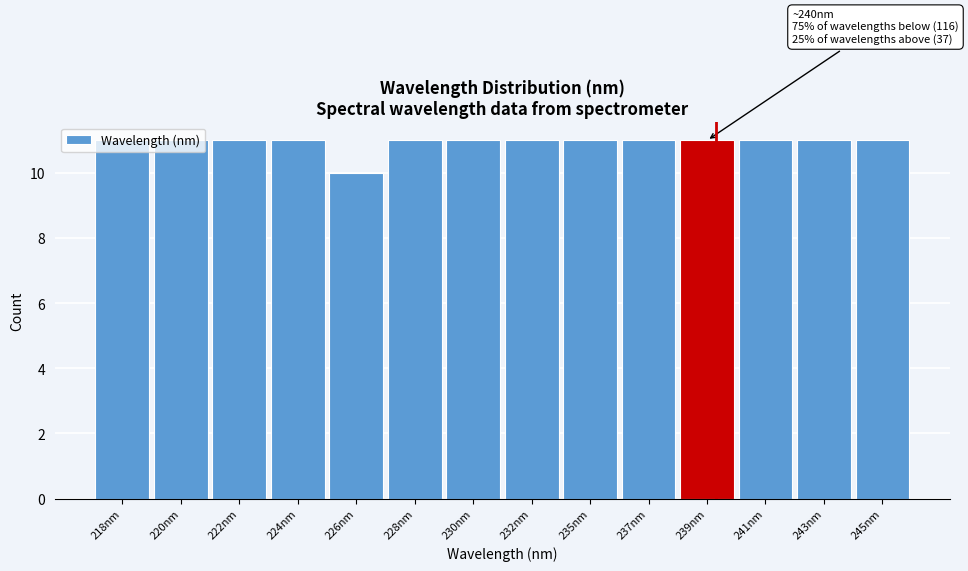

What is the ratio of the value at 228nm to the value at 237nm?

1.0